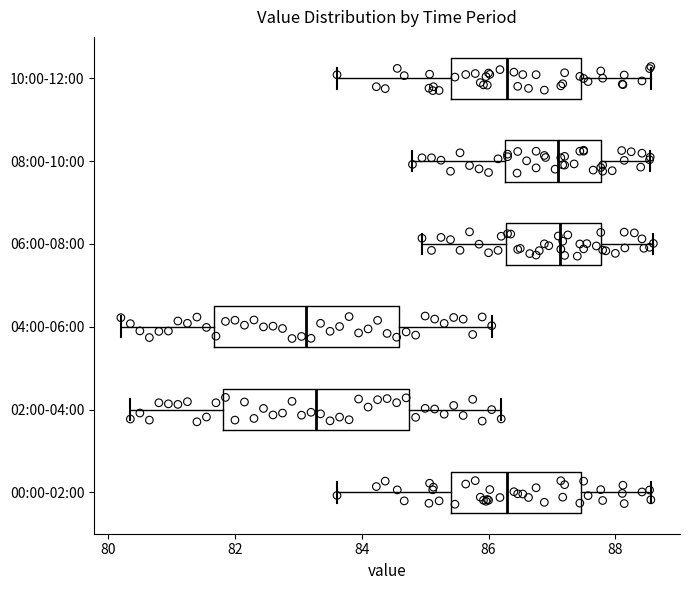

Reading bottom to top, transcribe this box plot: for each box, give where its median line is, the range the box spans, and where its two whiskers end, as read against the x-axis. The values are not printed on the chart, so give them approximately, as read against the axis.

00:00-02:00: median 86.2, box 85.4 to 87.4, whiskers 83.6 to 88.6
02:00-04:00: median 83.2, box 81.8 to 84.8, whiskers 80.4 to 86.2
04:00-06:00: median 83.2, box 81.6 to 84.6, whiskers 80.2 to 86.0
06:00-08:00: median 87.2, box 86.2 to 87.8, whiskers 85.0 to 88.6
08:00-10:00: median 87.0, box 86.2 to 87.8, whiskers 84.8 to 88.6
10:00-12:00: median 86.2, box 85.4 to 87.4, whiskers 83.6 to 88.6